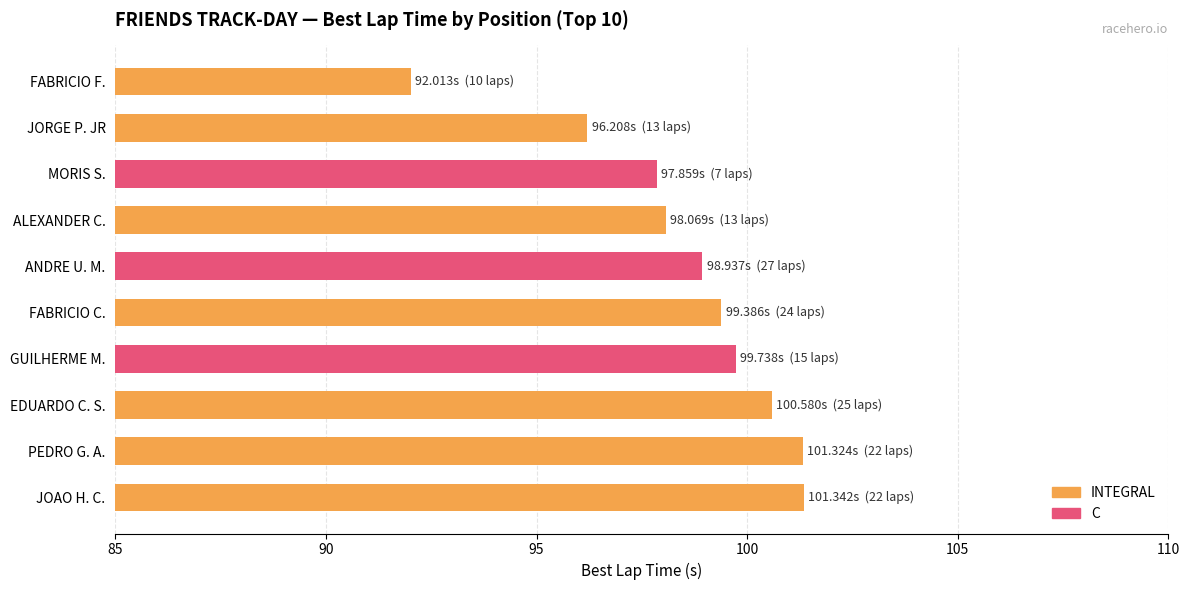

What is the maximum value for Average utilization?

101.3